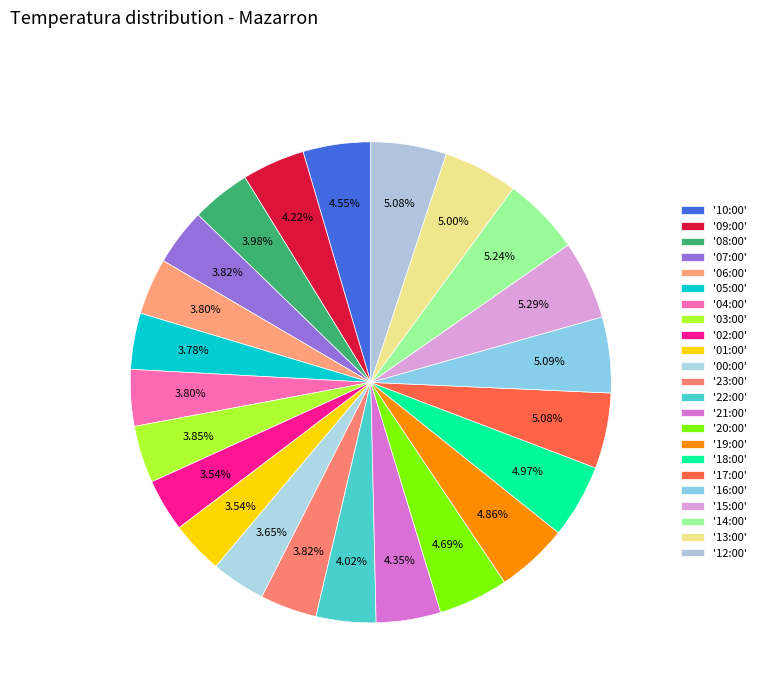

Count the number of slices in the pie.

23